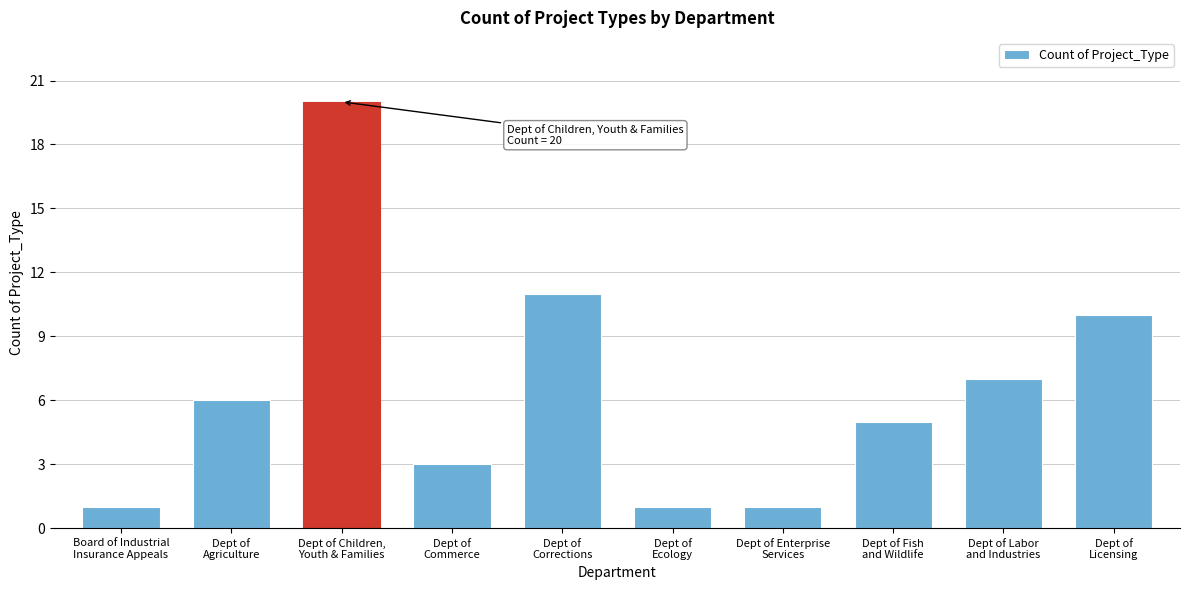

Reading right to left, extract all data points from this chart.

10	7	5	1	1	11	3	20	6	1